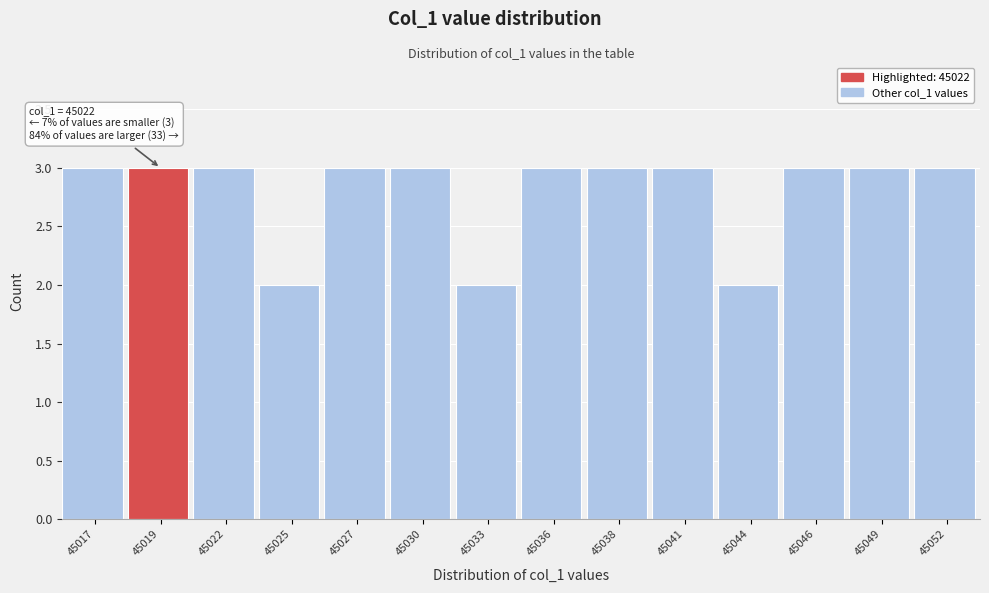

Reading right to left, transcribe all the data shown in this chart.

45052=3	45049=3	45046=3	45044=2	45041=3	45038=3	45036=3	45033=2	45030=3	45027=3	45025=2	45022=3	45019=3	45017=3